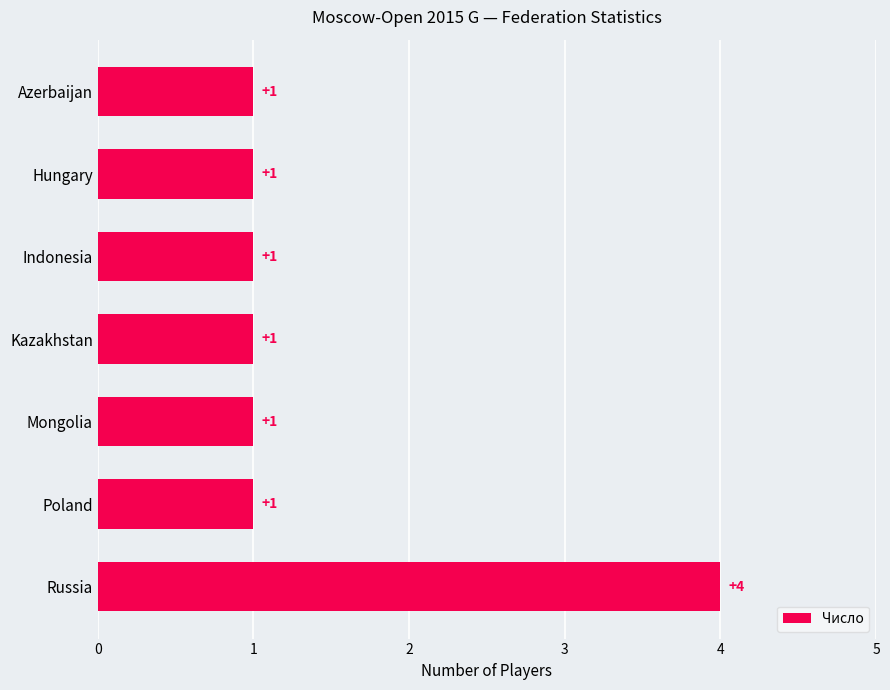

What is the label of the 3rd bar from the bottom?

Mongolia